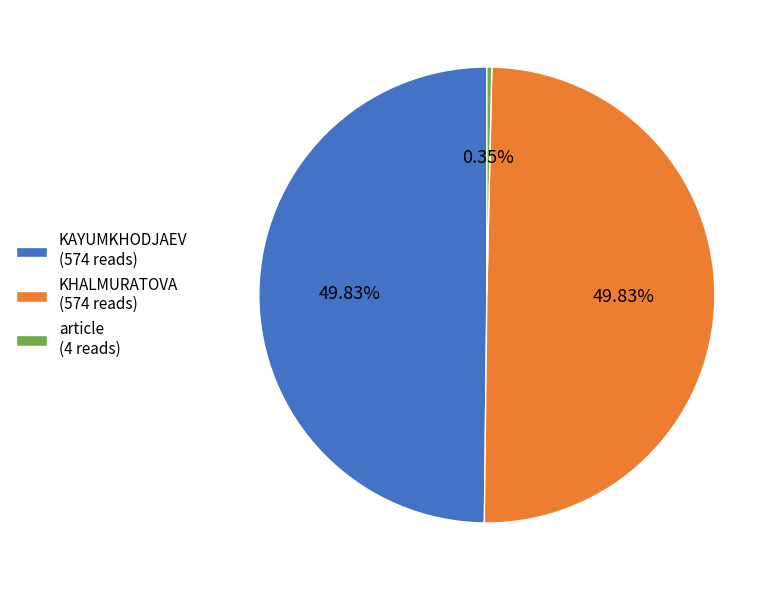

What percentage is NOT represented by KAYUMKHODJAEV?

50.2%